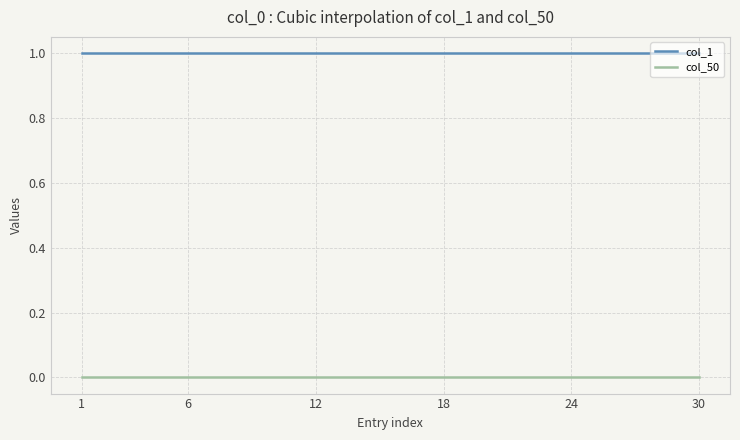

What is the greatest value displayed?

1.0